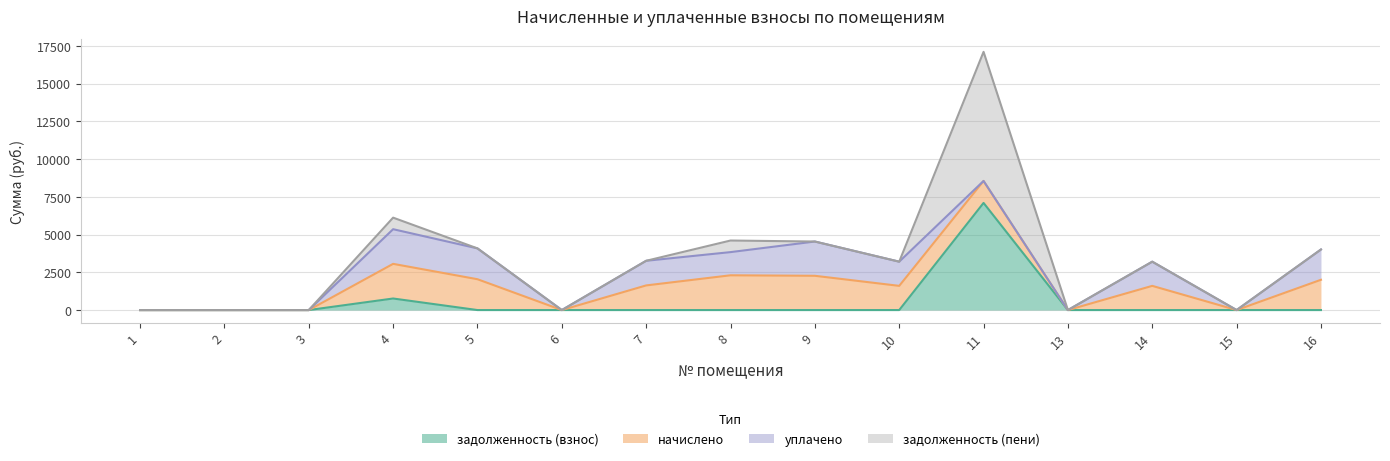

True or false: уплачено and задолженность (взнос) intersect in this chart.

True